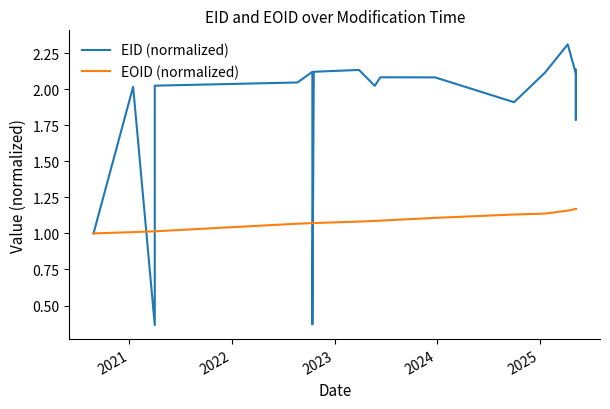

True or false: EOID (normalized) has more than 1 interior local peaks.

False